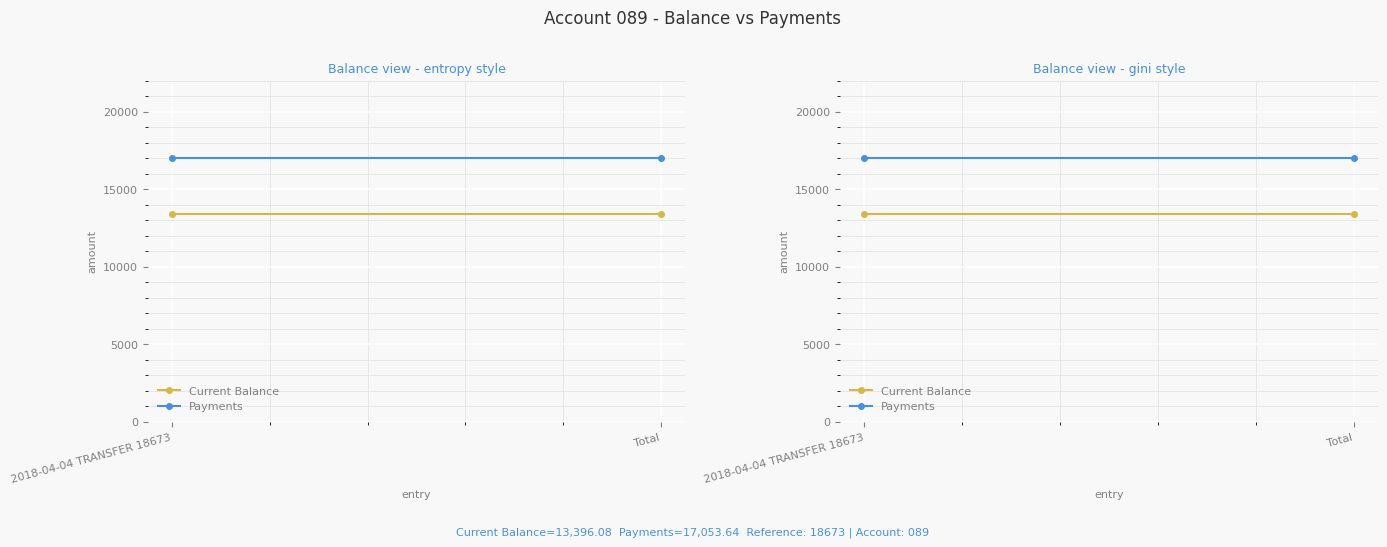

The Current Balance series shows 7798.7 at Total. True or false?

False